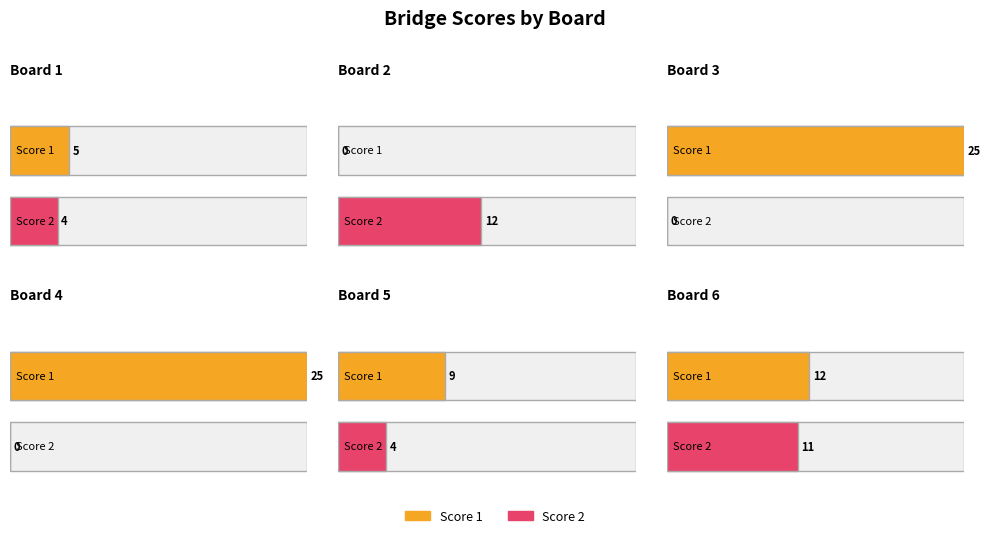

Are the bars grouped side by side (vs. stacked)?

Yes